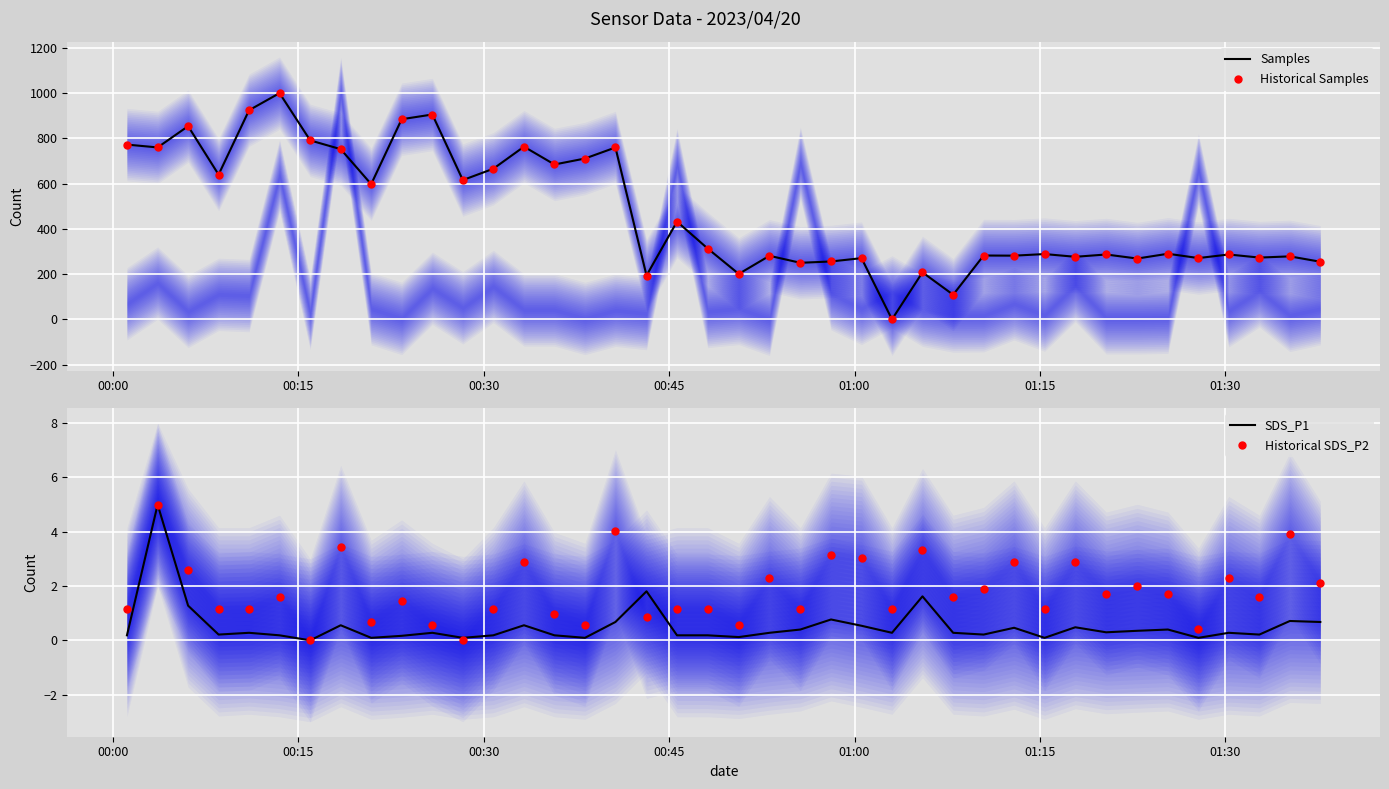

What is the highest value of the Samples series?

1000.0